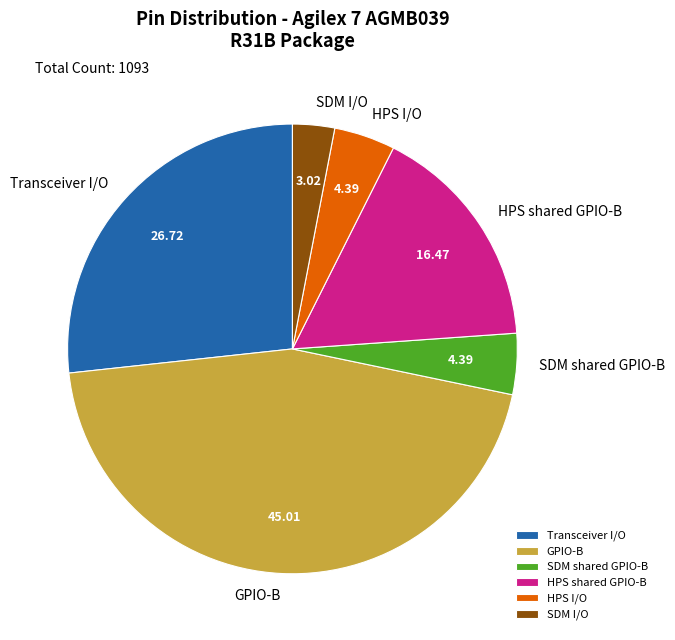

Combined, do HPS shared GPIO-B and HPS I/O account for over 50%?

No